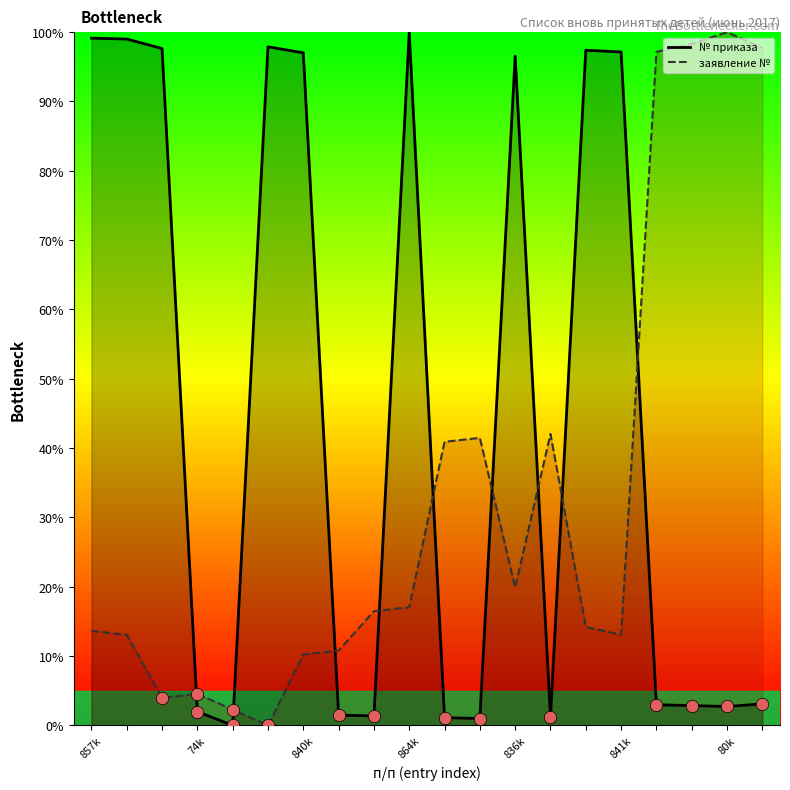

Which series reaches the minimum Y coordinate?

order_no